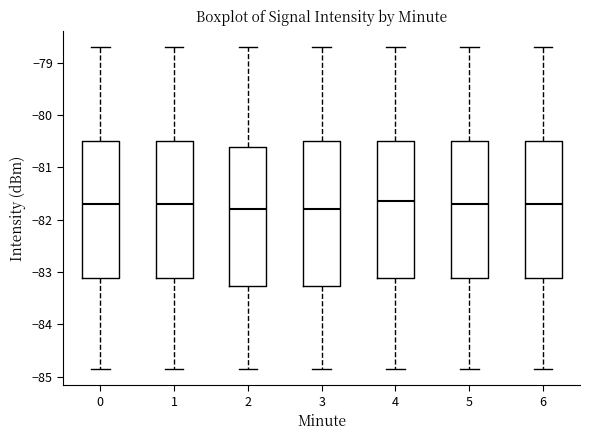

Where is the lower edge of the box at x = 6 on the y-axis? The values are not printed on the chart, so give them approximately, as read against the axis.

-83.1